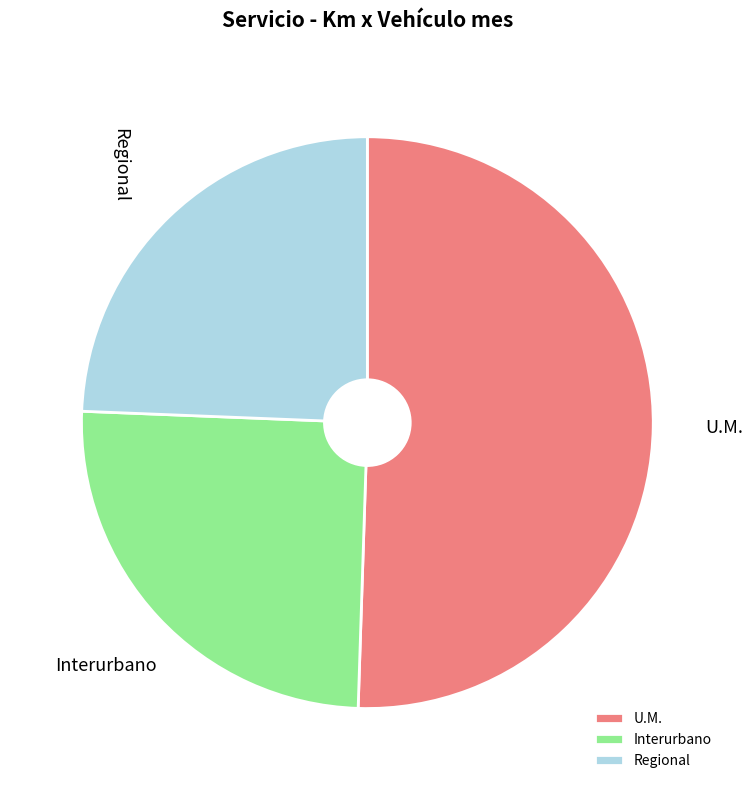

The Regional slice represents 12% of the pie. True or false?

False